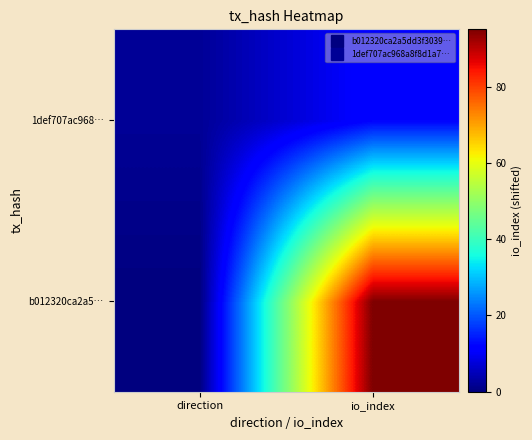

Which series has the widest spread of values?

b012320ca2a5…